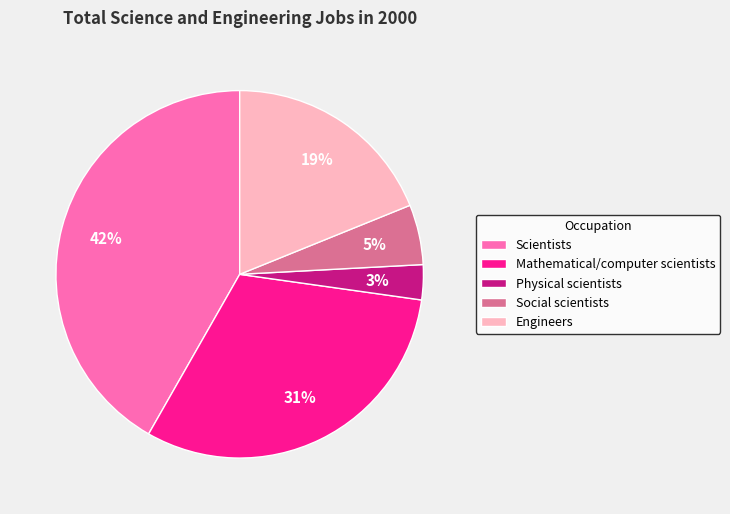

How many slices are in this pie chart?

5